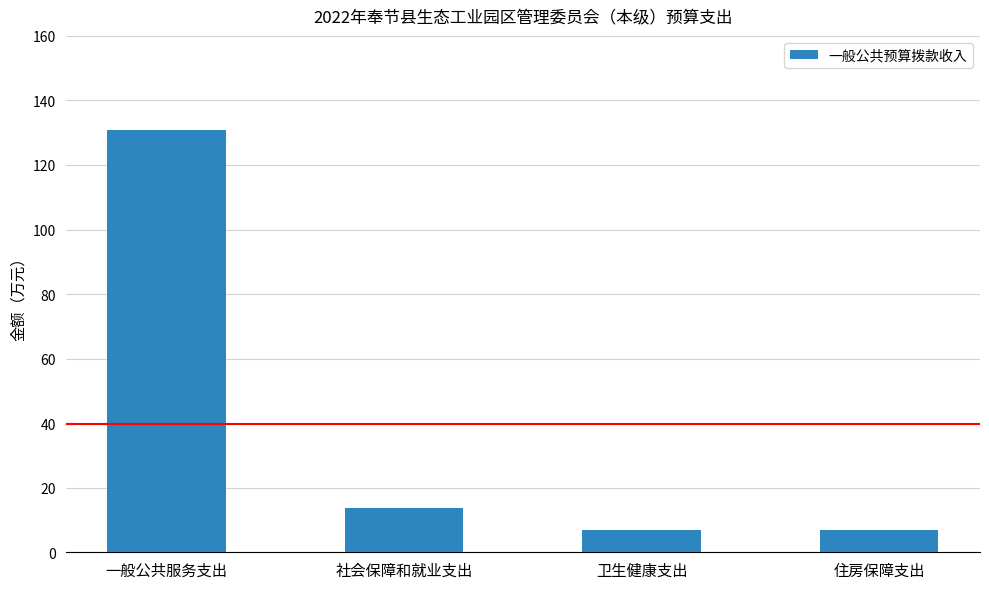

What is the approximate value at 社会保障和就业支出?

13.8